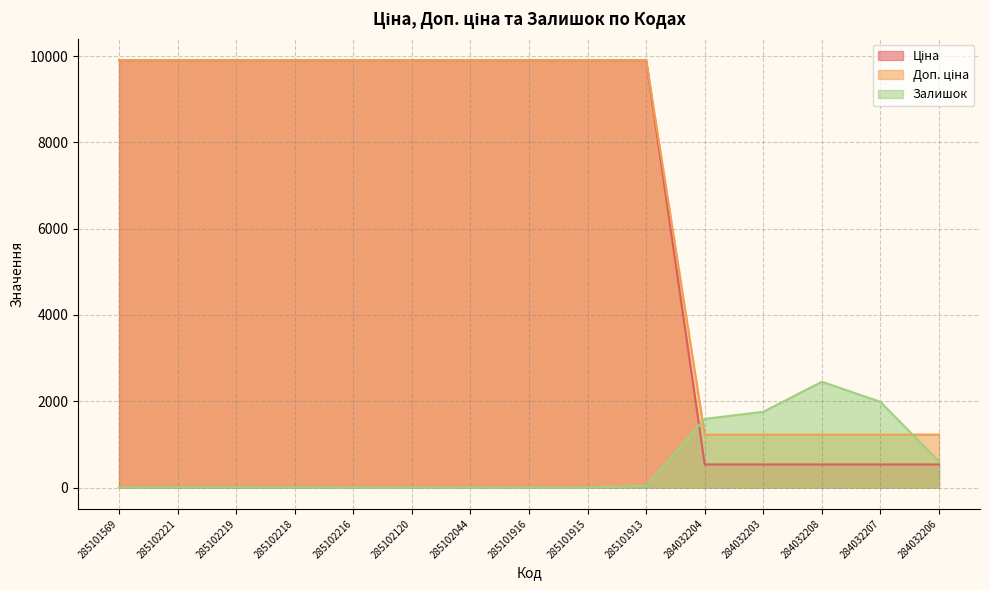

Reading left to right, list all the values displayed in this chart.

Ціна: 9908.5	9908.5	9908.5	9908.5	9908.5	9908.5	9908.5	9908.5	9908.5	9908.5	535.4	535.4	535.4	535.4	535.4
Доп. ціна: 9908.5	9908.5	9908.5	9908.5	9908.5	9908.5	9908.5	9908.5	9908.5	9908.5	1227.2	1227.2	1227.2	1227.2	1227.2
Залишок: 0.0	8.0	7.0	3.0	0.0	0.0	1.0	0.0	0.0	40.0	1591.0	1756.0	2453.0	1986.0	605.0